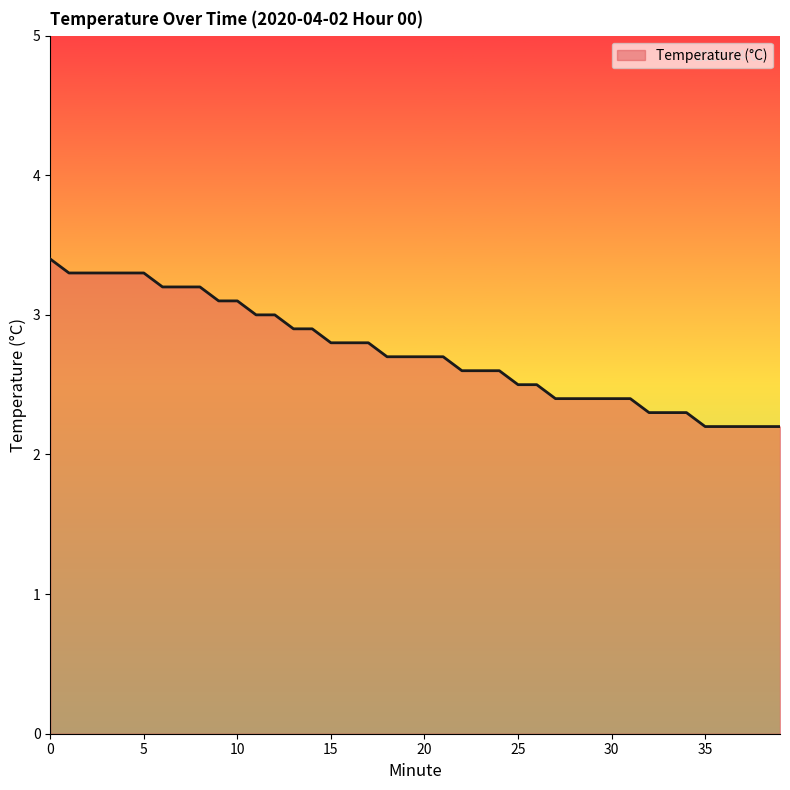

What is the difference between the maximum and minimum values?

1.2